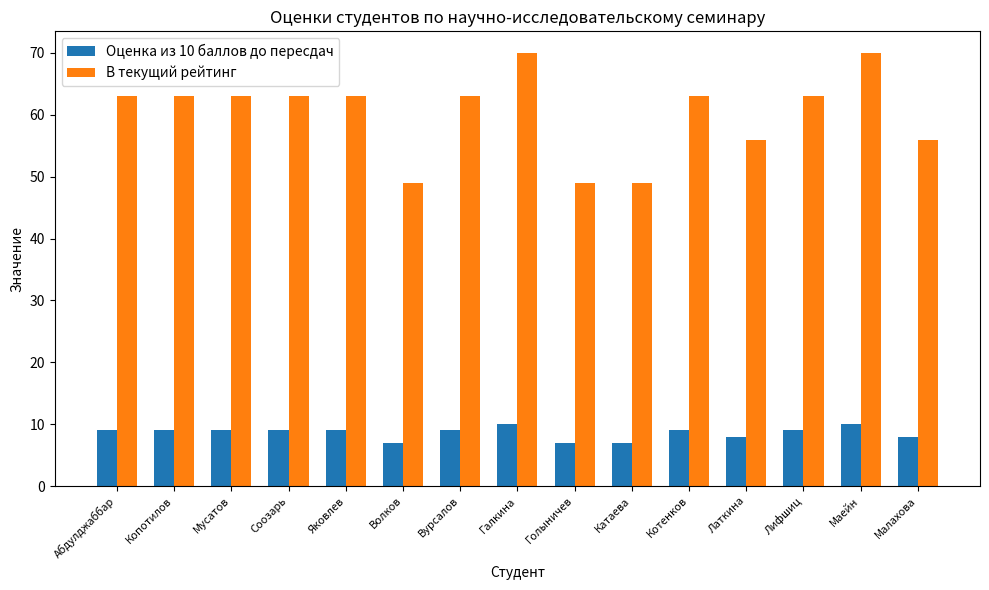

What is the spread (max minus min) of values at Яковлев?

54